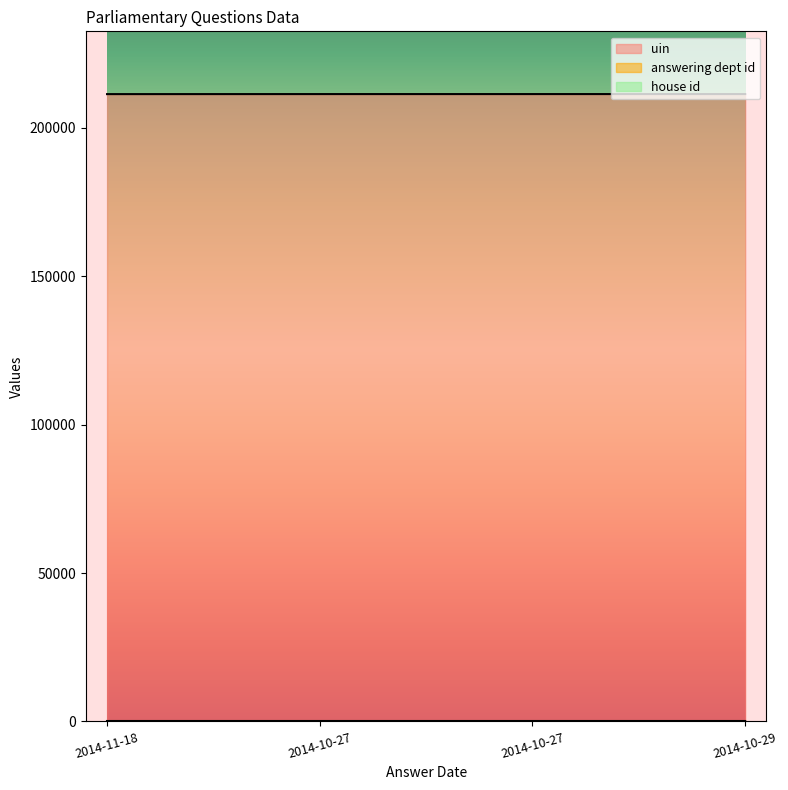

What is the minimum value for answering dept id?

1